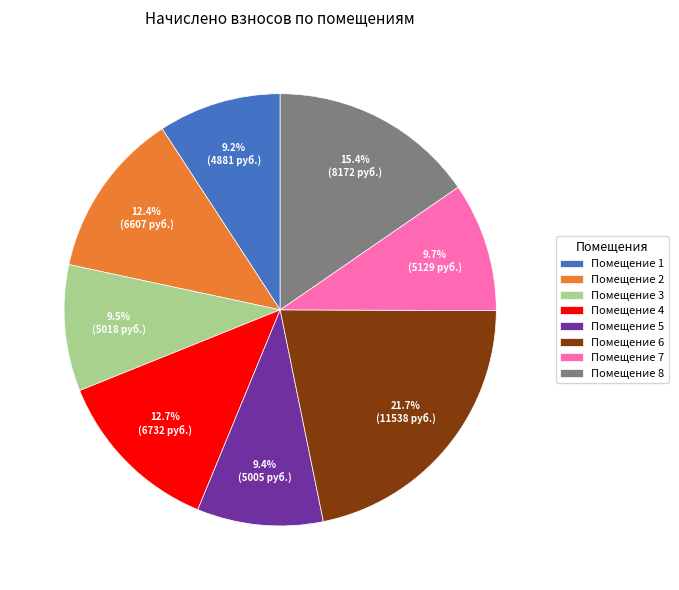

How much of the chart is everything except Помещение 7?

90.3%